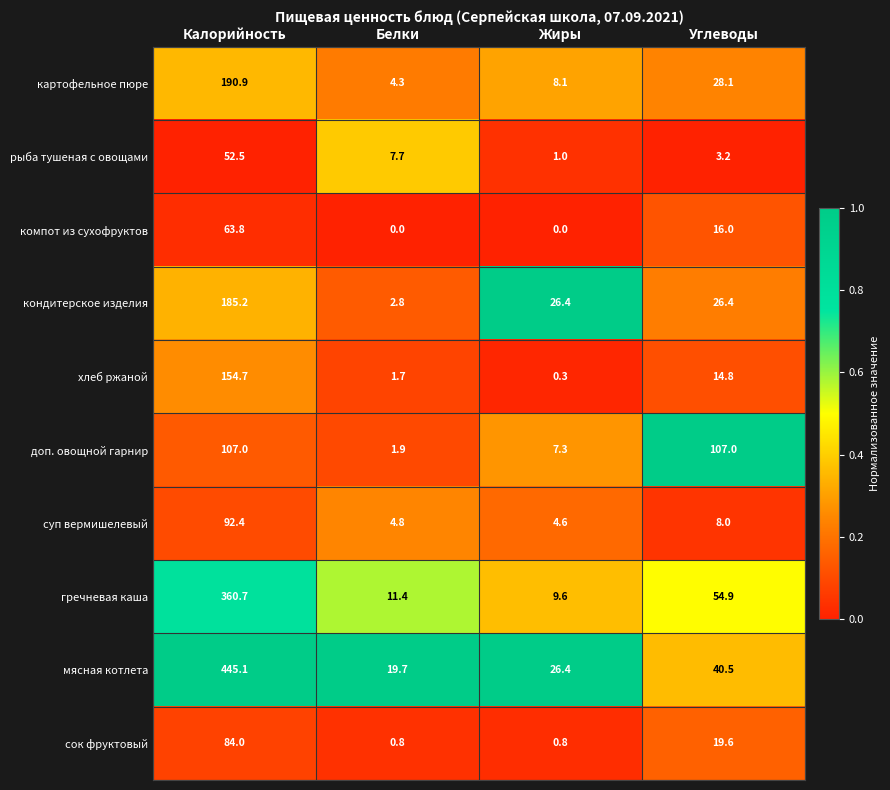

At which category does the chart reach its peak across all series?

Калорийность